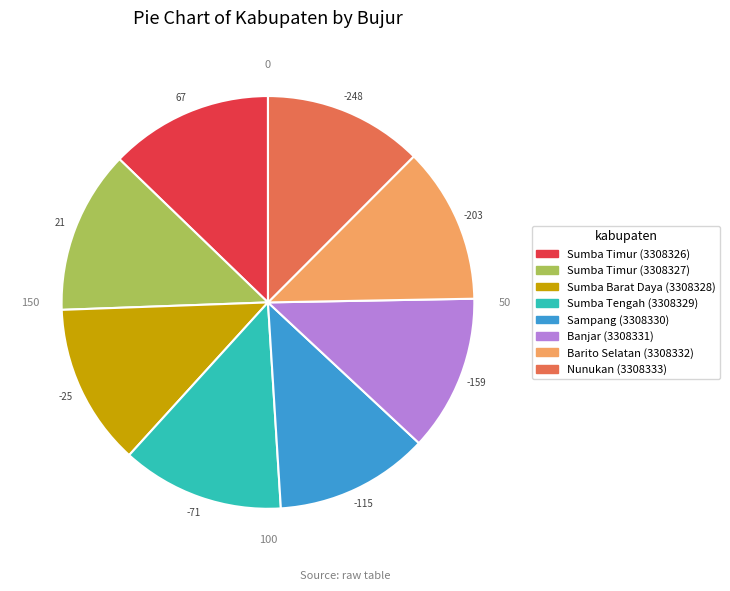

Is there a majority slice in this chart?

No